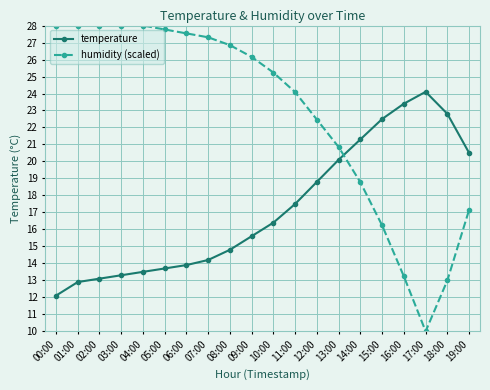

What is the sum of all temperature values?

344.5